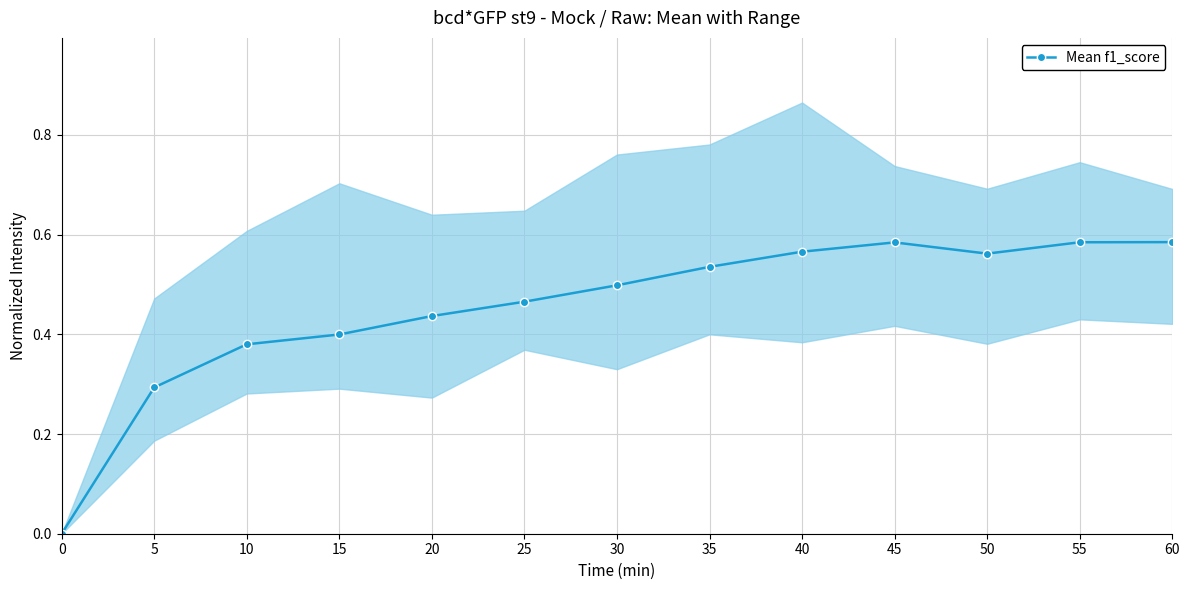

Reading left to right, extract all data points from this chart.

0.0	0.3	0.4	0.4	0.4	0.5	0.5	0.5	0.6	0.6	0.6	0.6	0.6